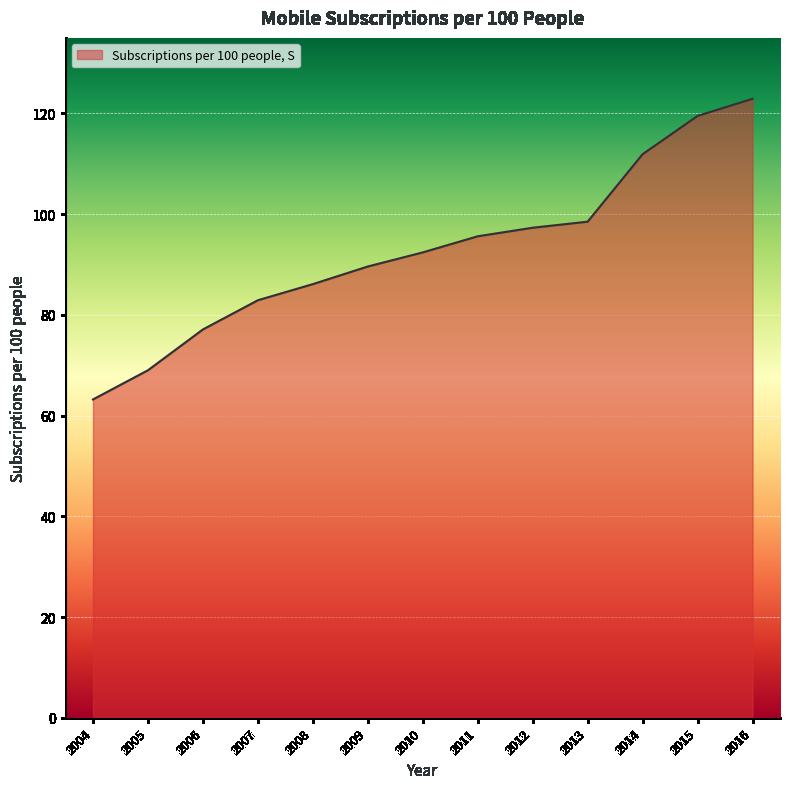

The value at 2009 is 48.7. True or false?

False